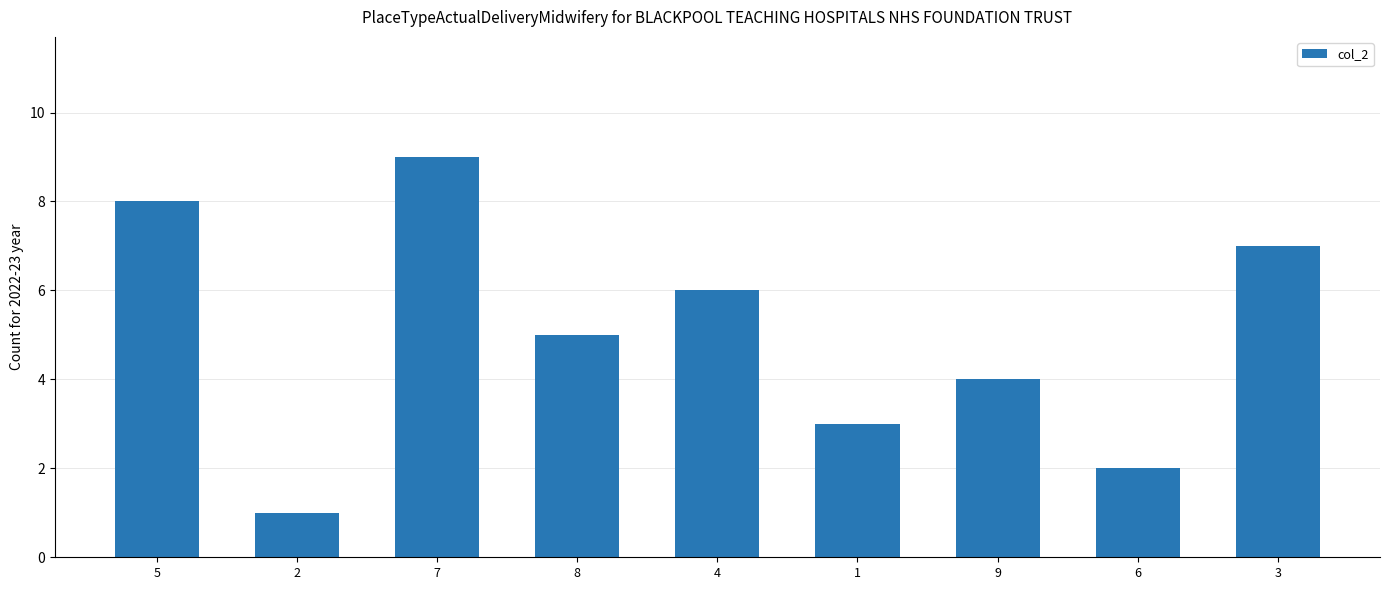

What is the change in value from 2 to 3?

+6